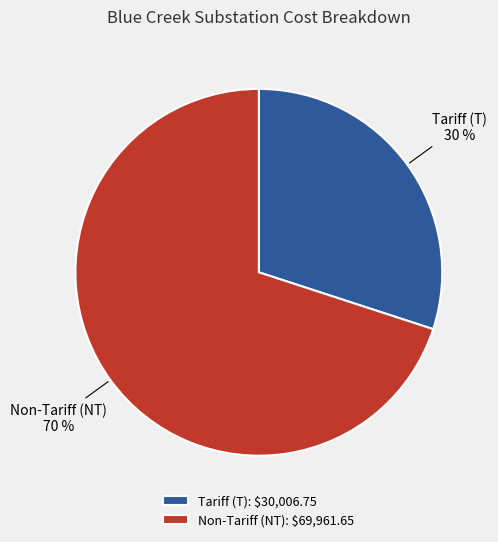

Do Non-Tariff (NT) and Tariff (T) together represent more than half of the pie?

Yes